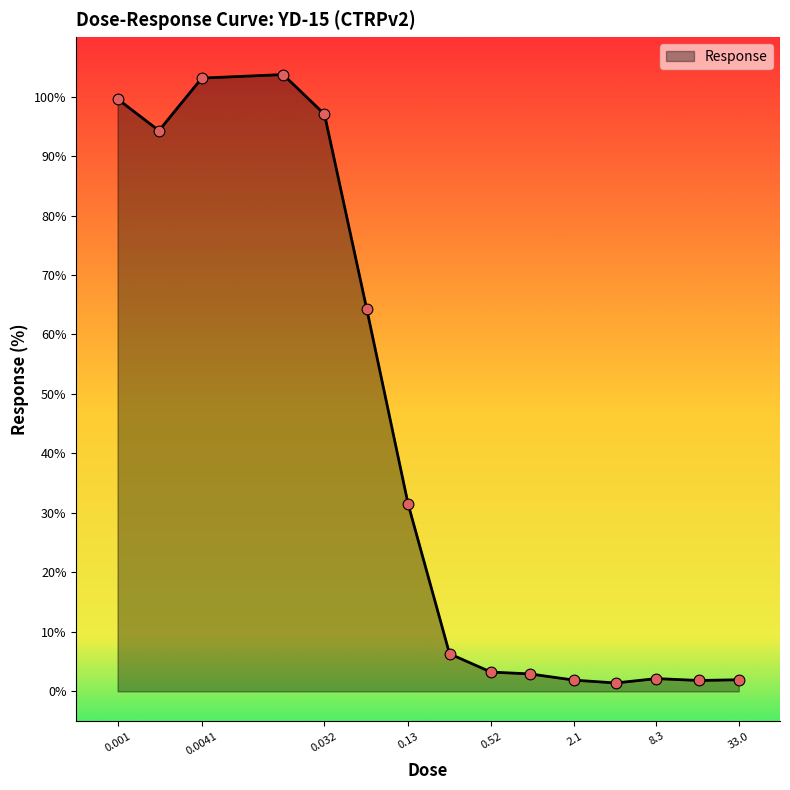

What is the difference between the maximum and minimum values?

102.3